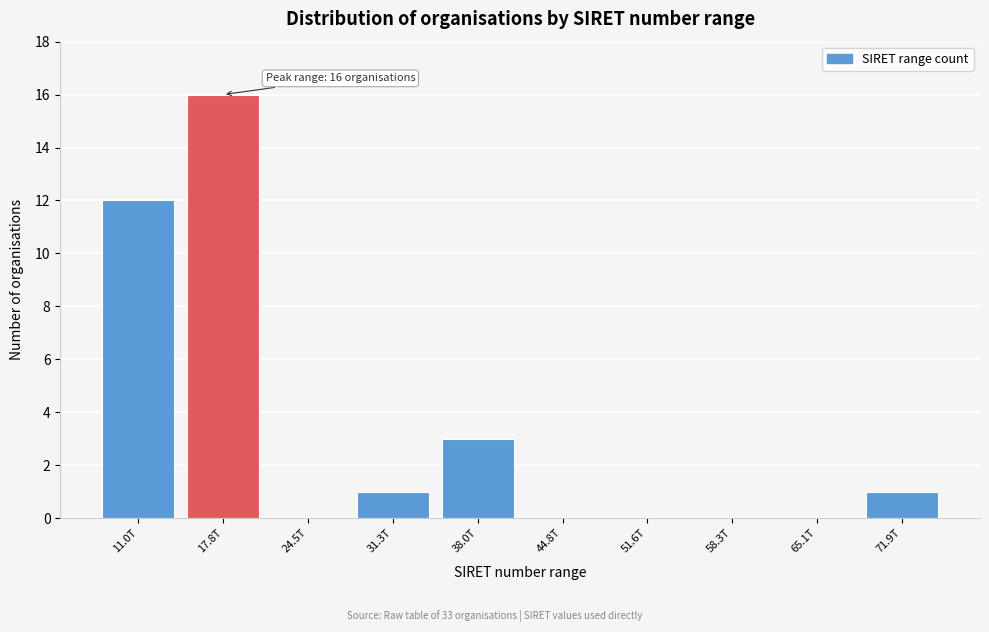

Reading left to right, what are all the values shown in this chart?

11.0T=12	17.8T=16	24.5T=0	31.3T=1	38.0T=3	44.8T=0	51.6T=0	58.3T=0	65.1T=0	71.9T=1